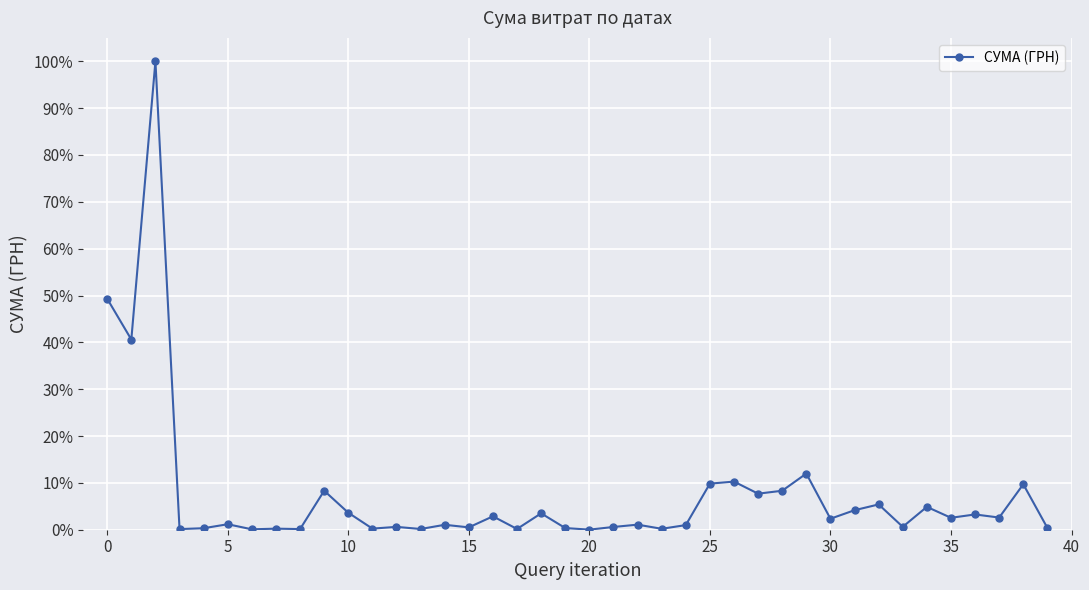

What is the average value?

0.1